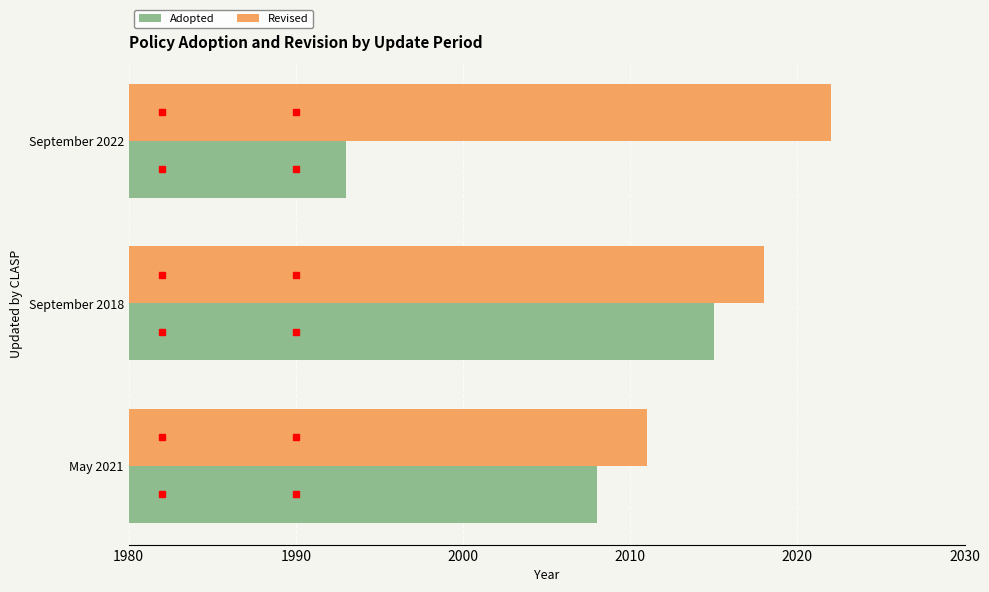

Rank the series by their average value, from lowest to highest.

Adopted, Revised